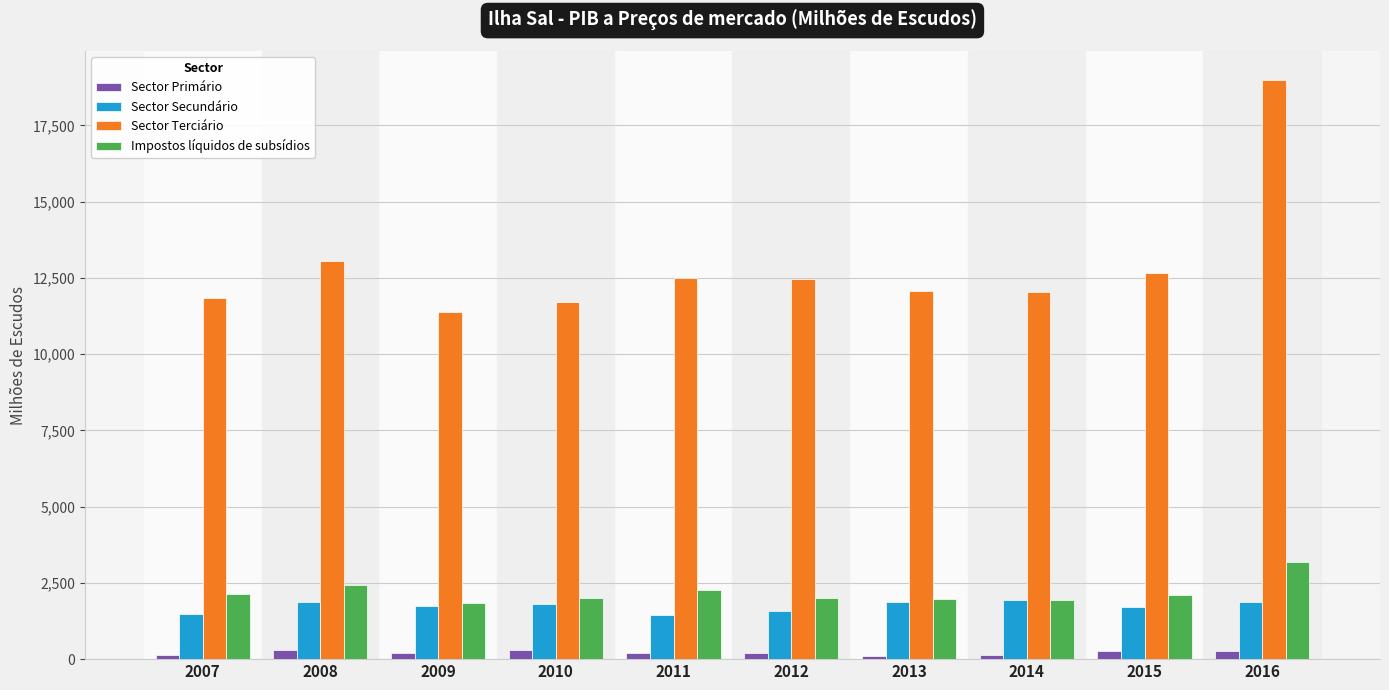

At 2012, list the series in order from smallest to largest.

Sector Primário, Sector Secundário, Impostos líquidos de subsídios, Sector Terciário